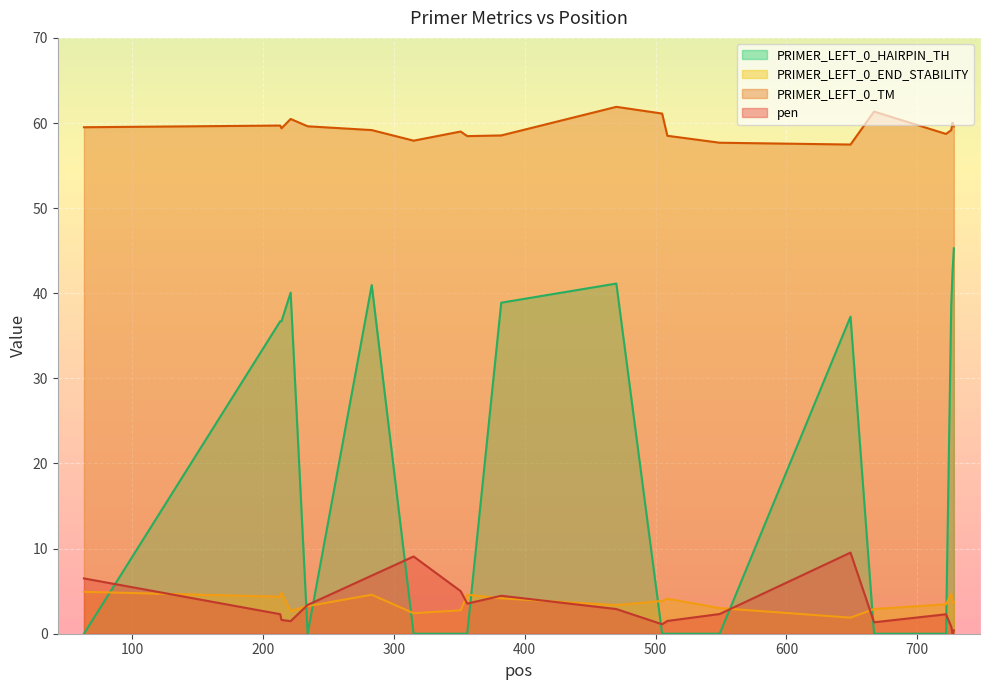

The value of PRIMER_LEFT_0_TM at 509 is 36.9. True or false?

False